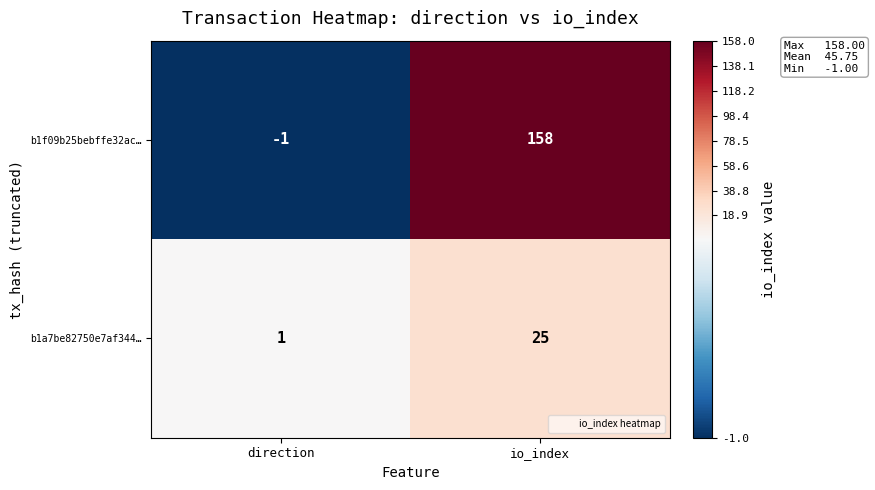

What value does the b1a7be82750e7af344… series have at io_index, to the nearest 5?

25